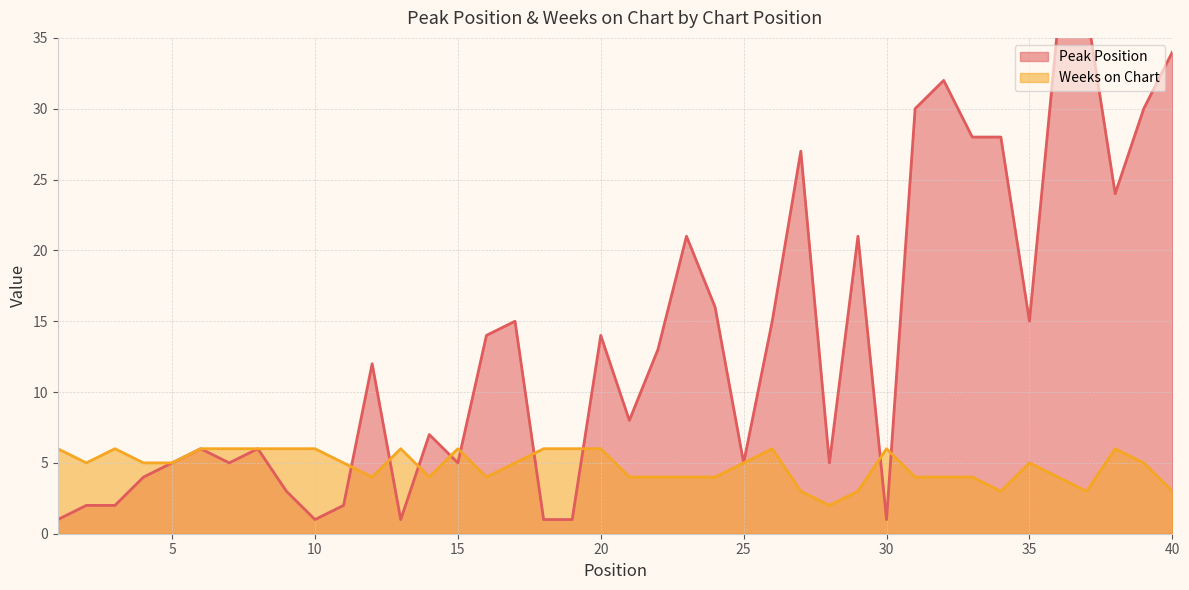

Where is the first local maximum for Peak Position?

6